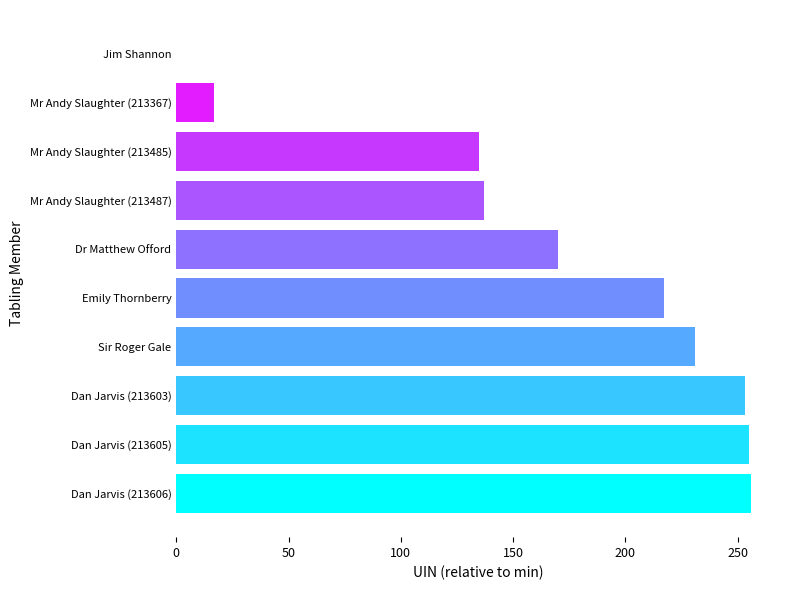

What is the sum of all values?

1671